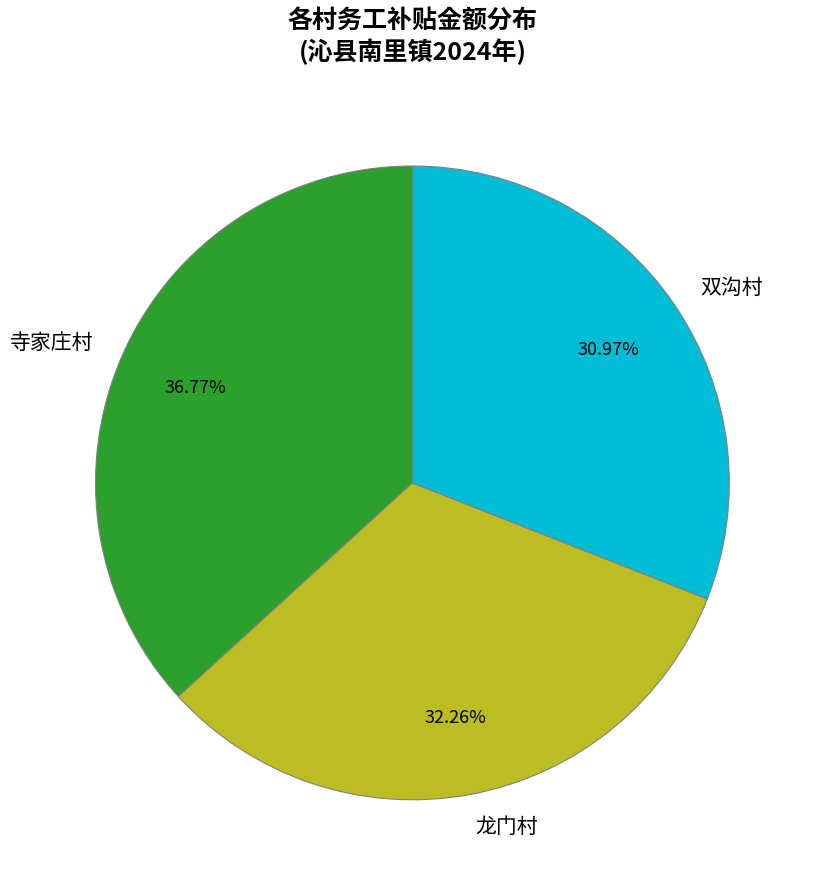

Which category has the biggest portion of the pie?

寺家庄村